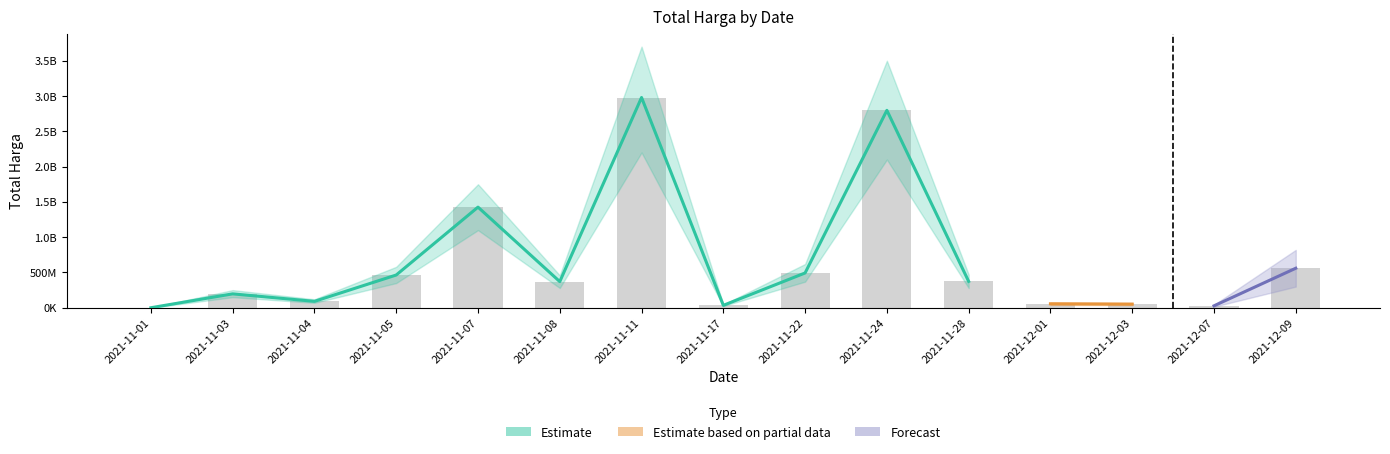

What is the average value?

661356659